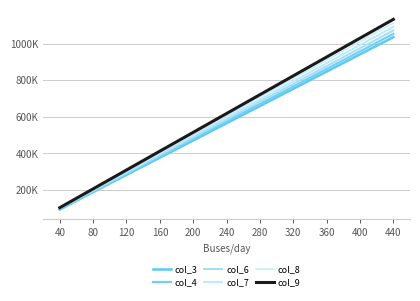

What is the difference between the maximum and minimum values in the col_9 series?

1029881.0